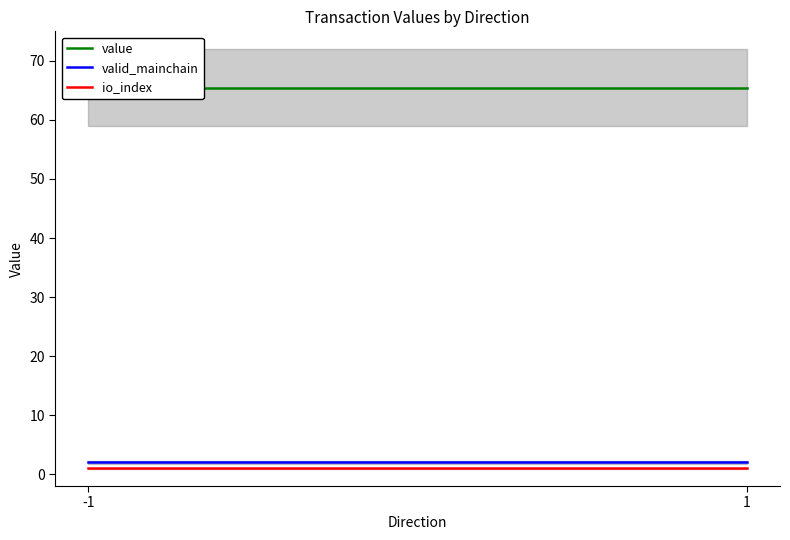

What are all the series names shown in the legend?

io_index, value, valid_mainchain